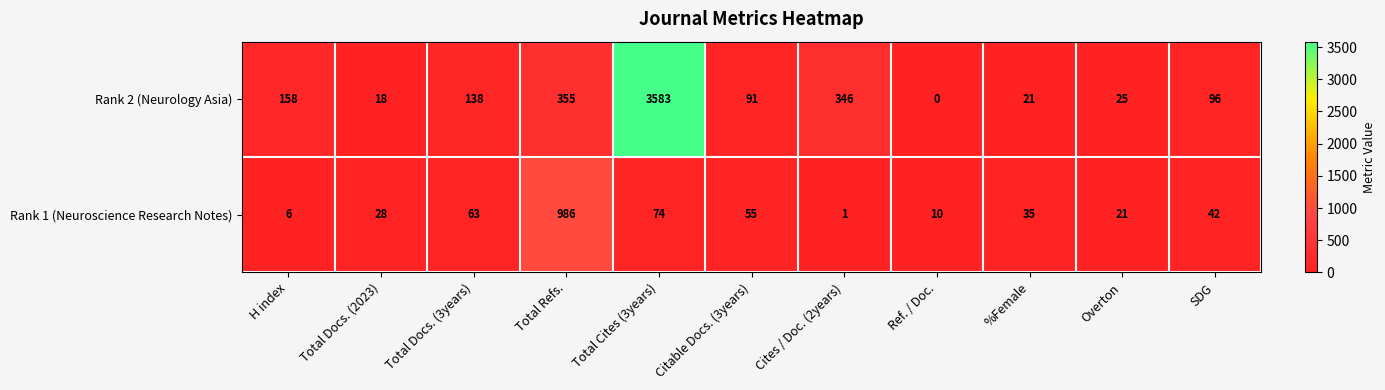

Which series has the largest range (max minus min)?

Rank 2 (Neurology Asia)